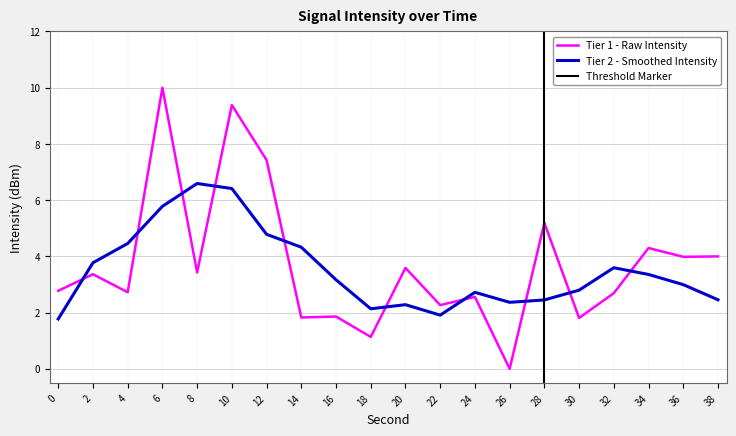

Between 34 and 6, which is larger?

6